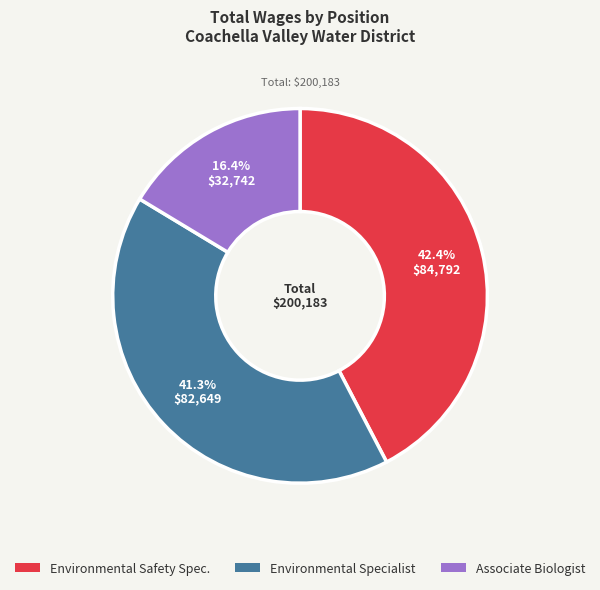

Which slice is the smallest?

Associate Biologist